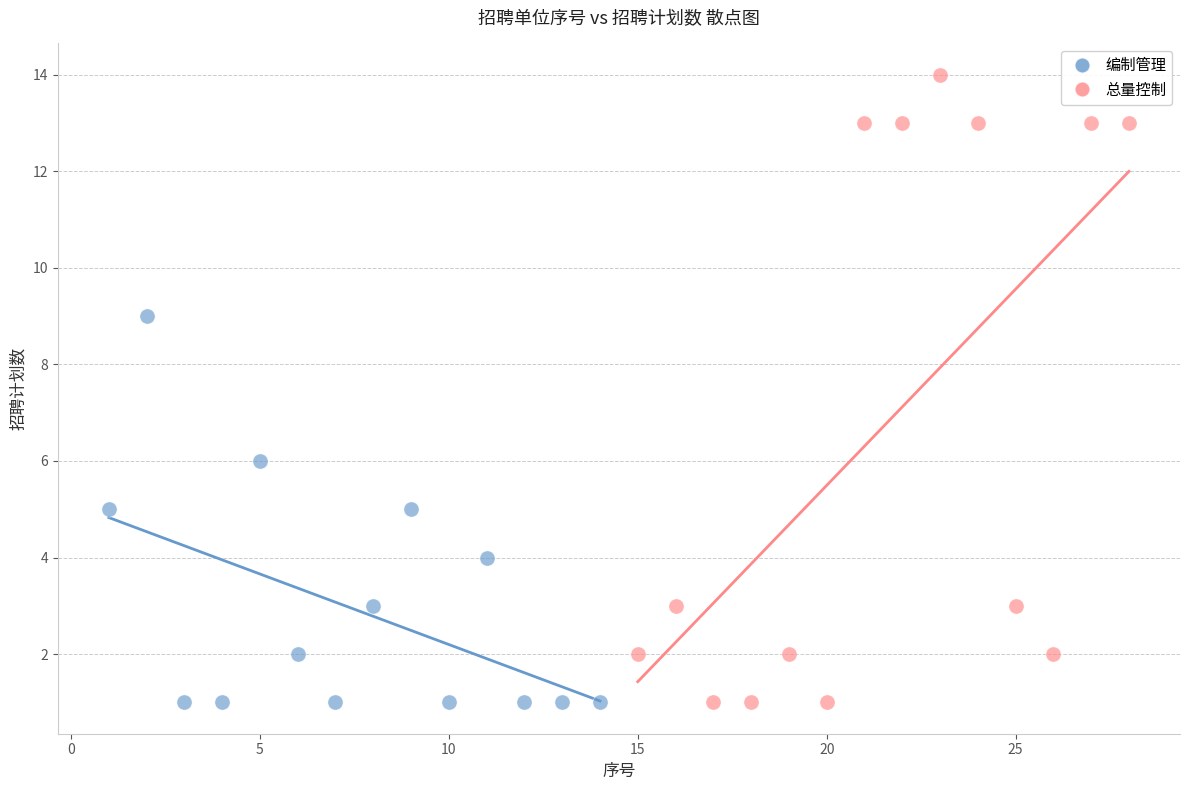

What are all the series names shown in the legend?

编制管理, 总量控制